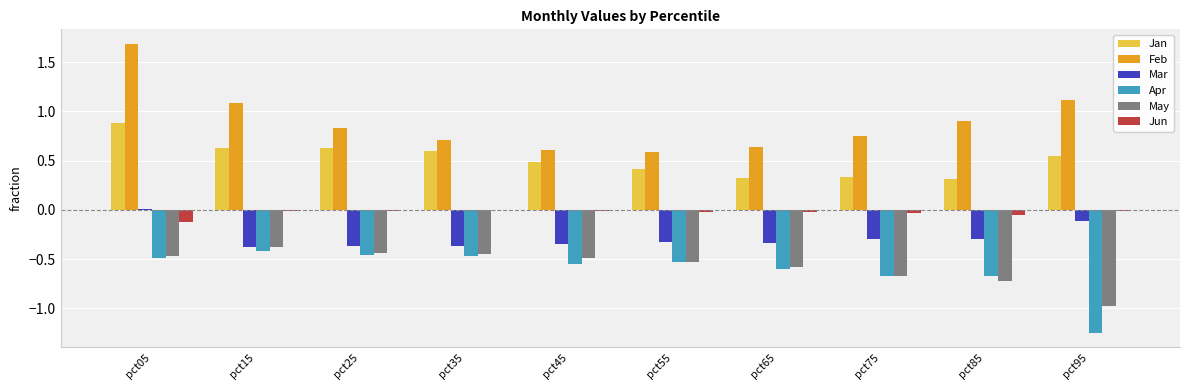

What is the maximum value for Jan?

0.9